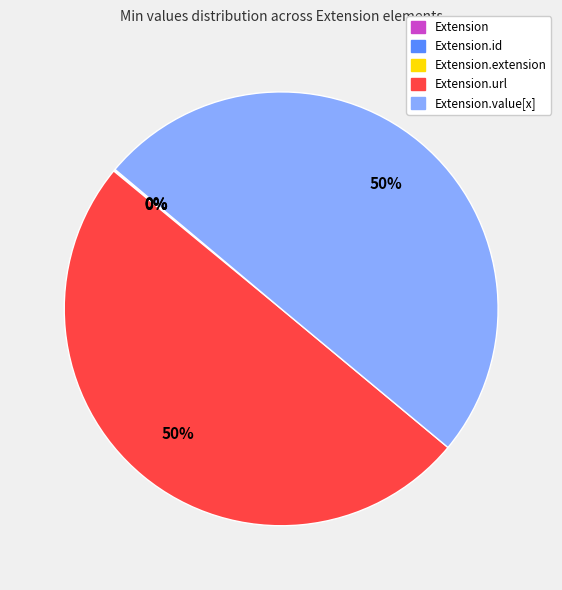

To the nearest percent, what is the average slice percentage?

20%